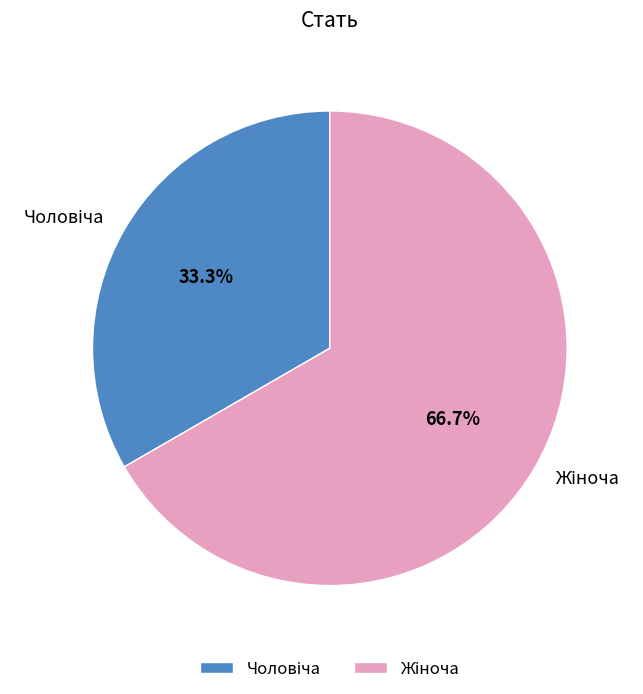

To the nearest percent, what is the average slice percentage?

50%